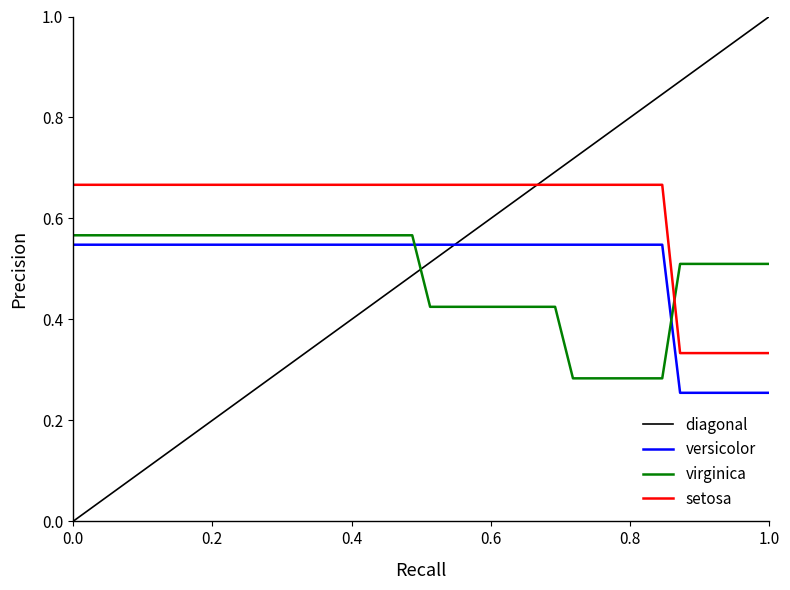

Which series has the largest total across all categories?

setosa